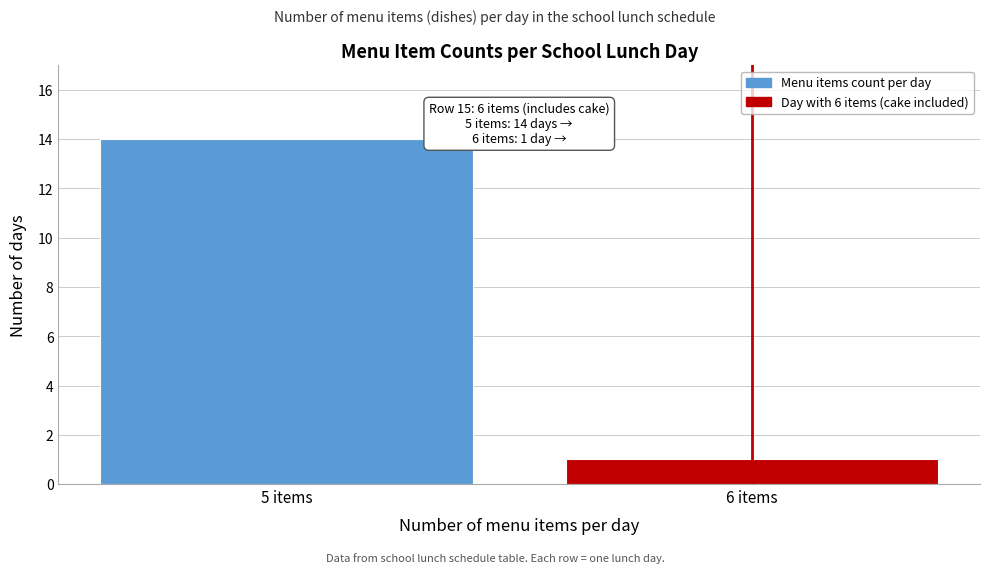

Reading left to right, what are all the values shown in this chart?

5 items=14	6 items=1